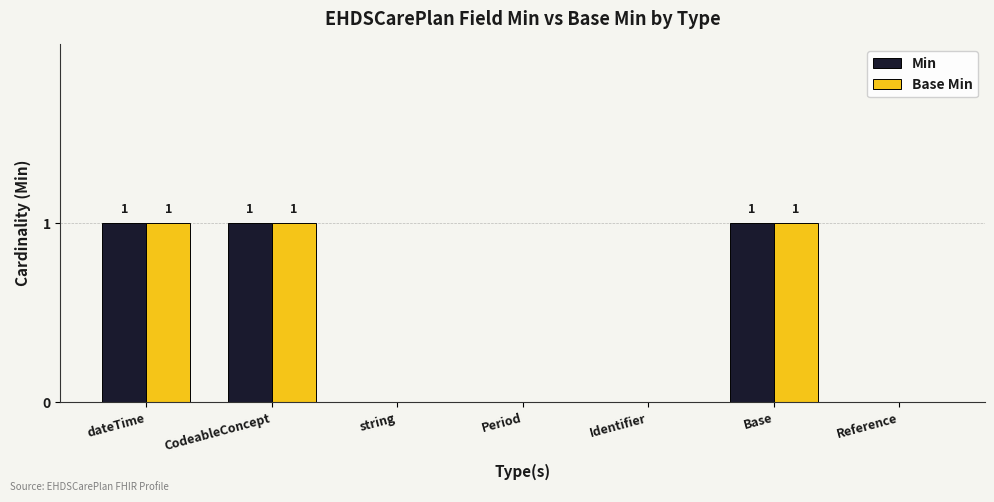

Reading right to left, extract all data points from this chart.

Min: 0	1	0	0	0	1	1
Base Min: 0	1	0	0	0	1	1